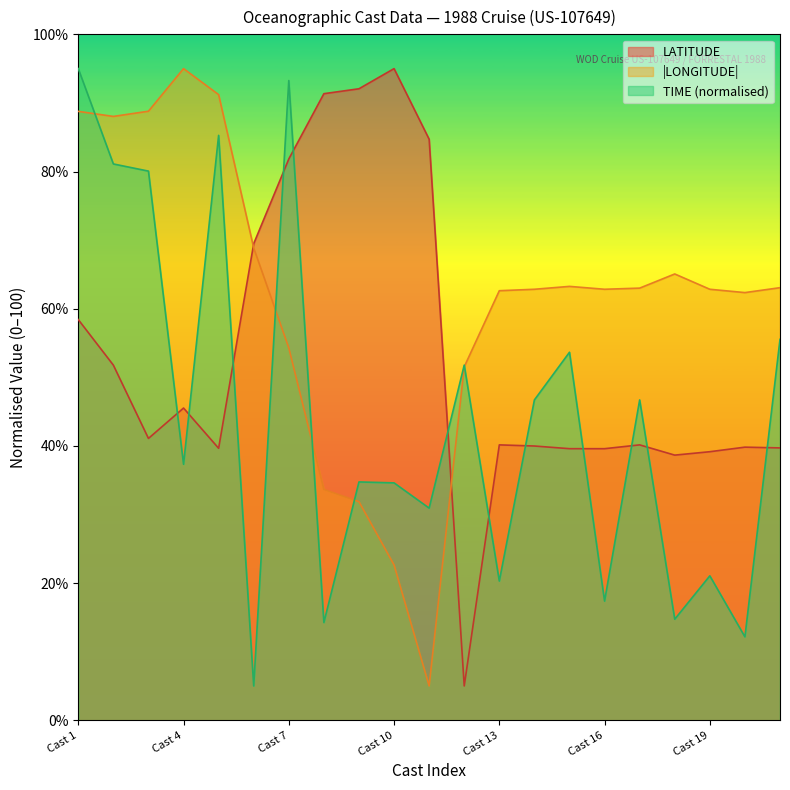

Which series ends up on top after the final intersection of TIME (normalised) and LATITUDE?

TIME (normalised)